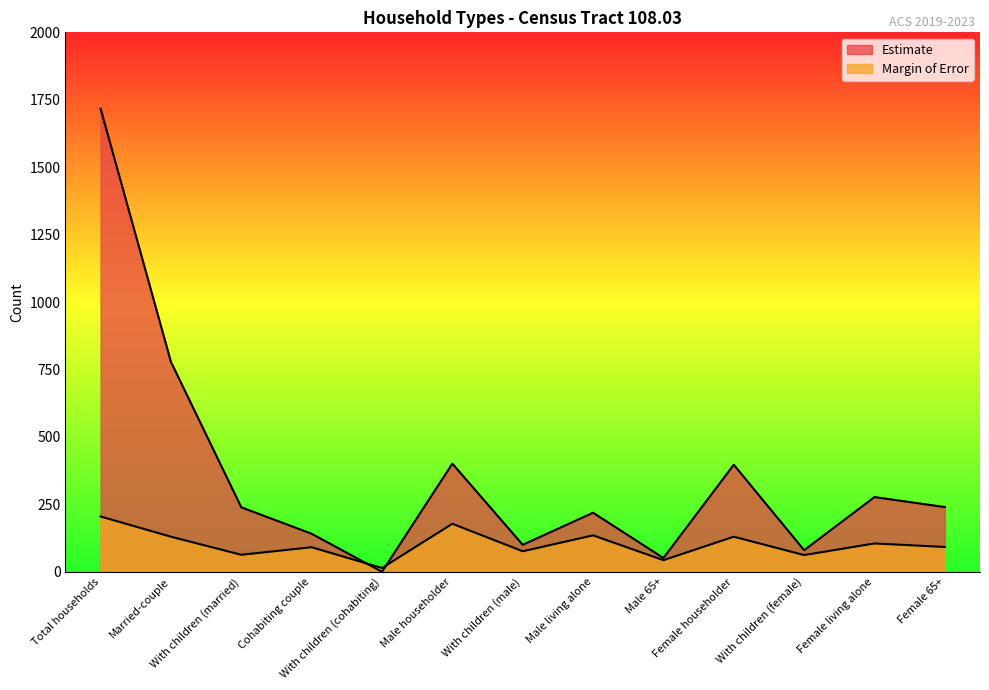

At which label does Estimate reach its peak?

Total households